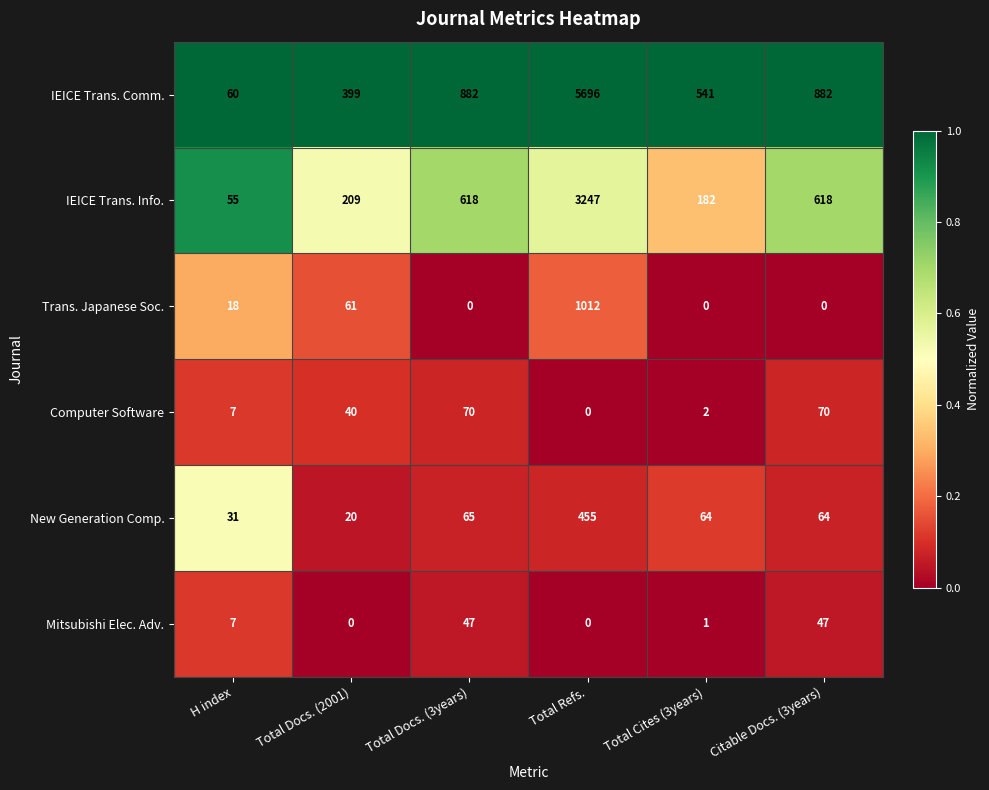

What is the sum of all Trans. Japanese Soc. values?

1091